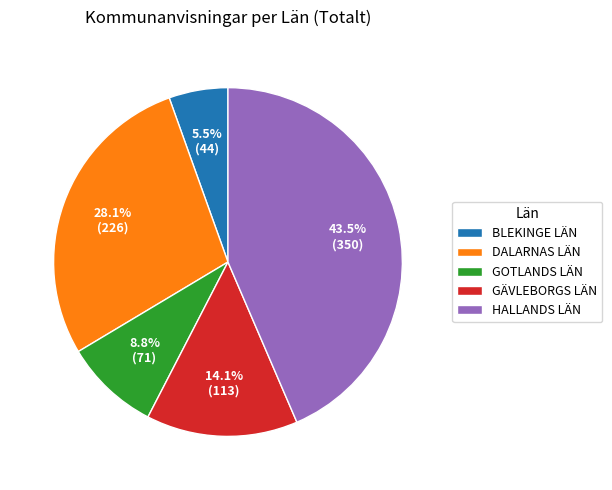

Which slice is the smallest?

BLEKINGE LÄN